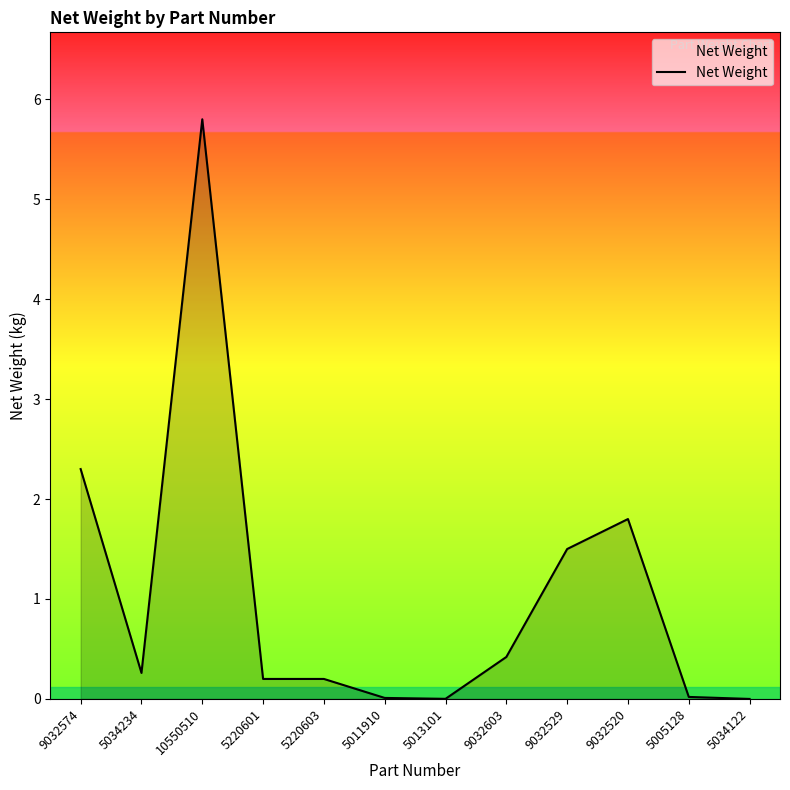

True or false: the data shows 2.1 at 5034122.

False